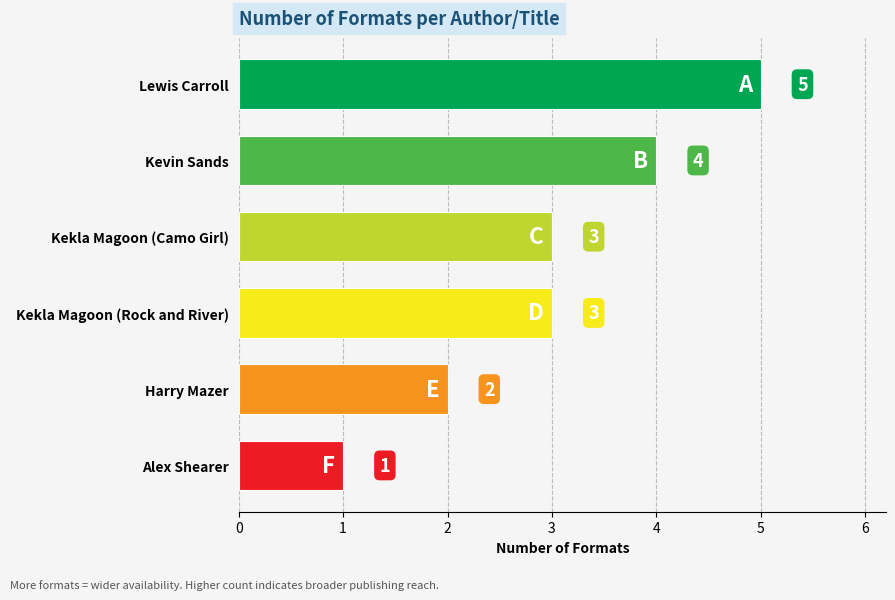

Which category has the lowest value across all series?

Alex Shearer